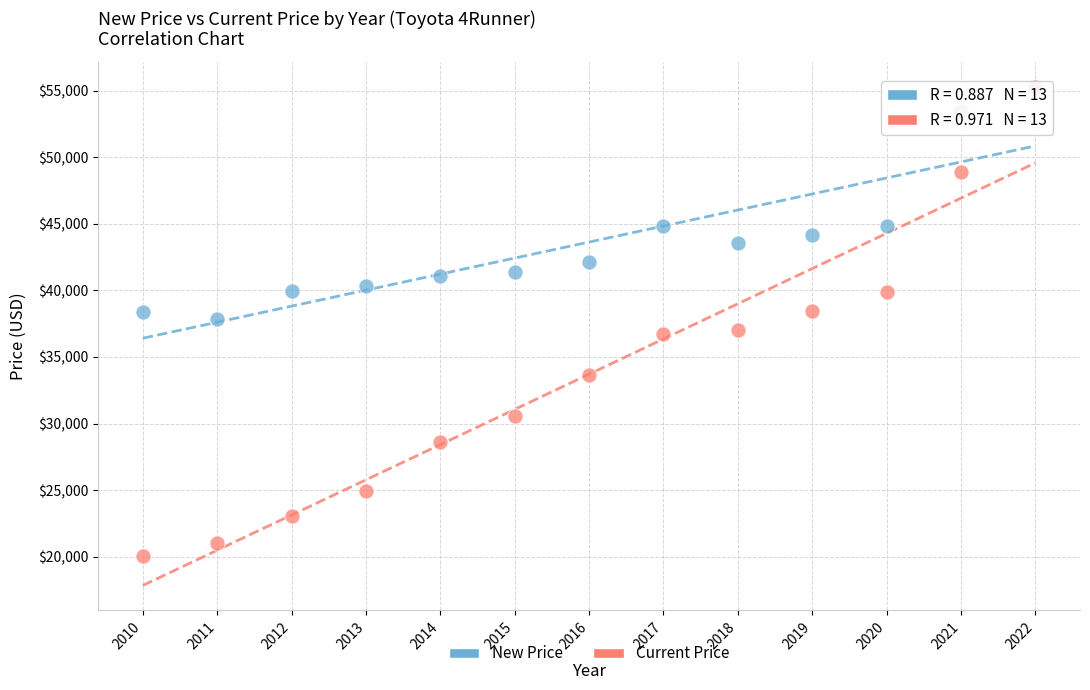

What are all the series names shown in the legend?

New Price, Current Price